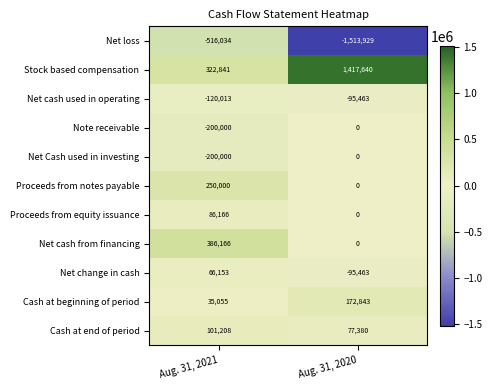

At how many categories does at least one series exceed 1229119?

1